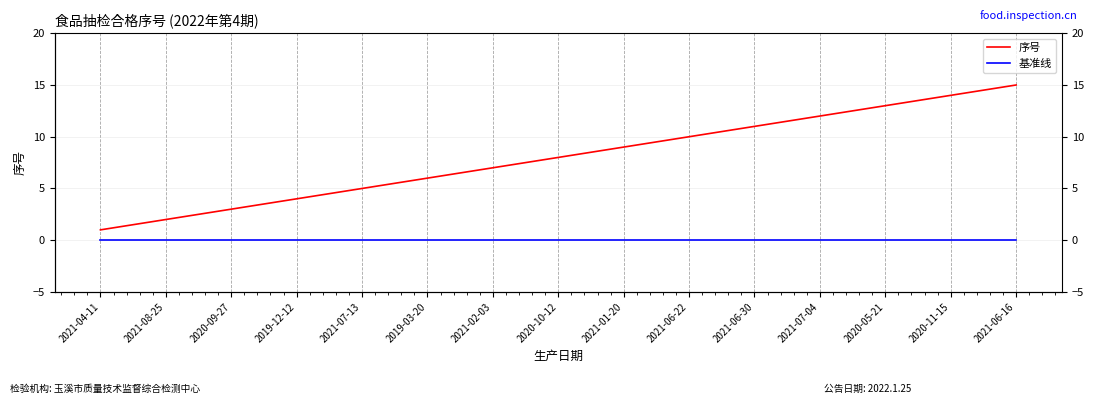

How many lines are shown in the chart?

2